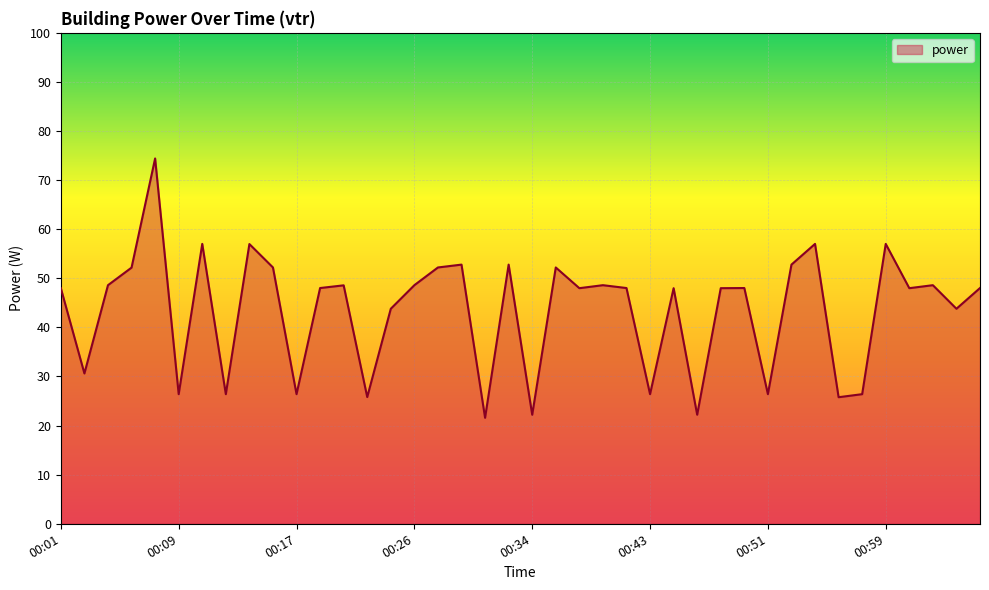

How many series are shown in this chart?

1